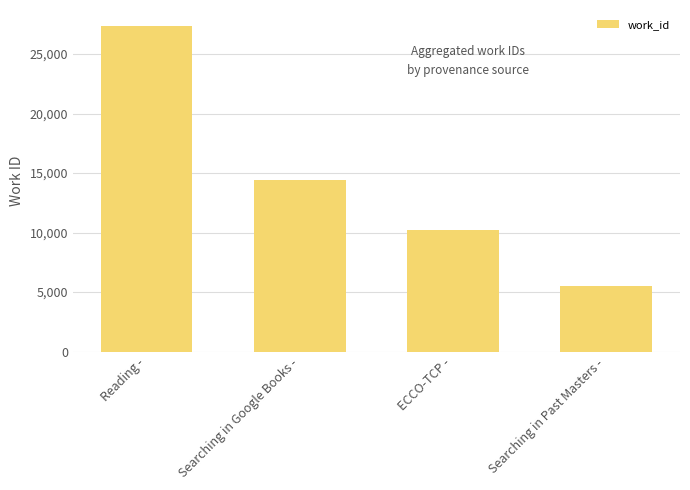

Where does the data first go above 14452?

Reading -